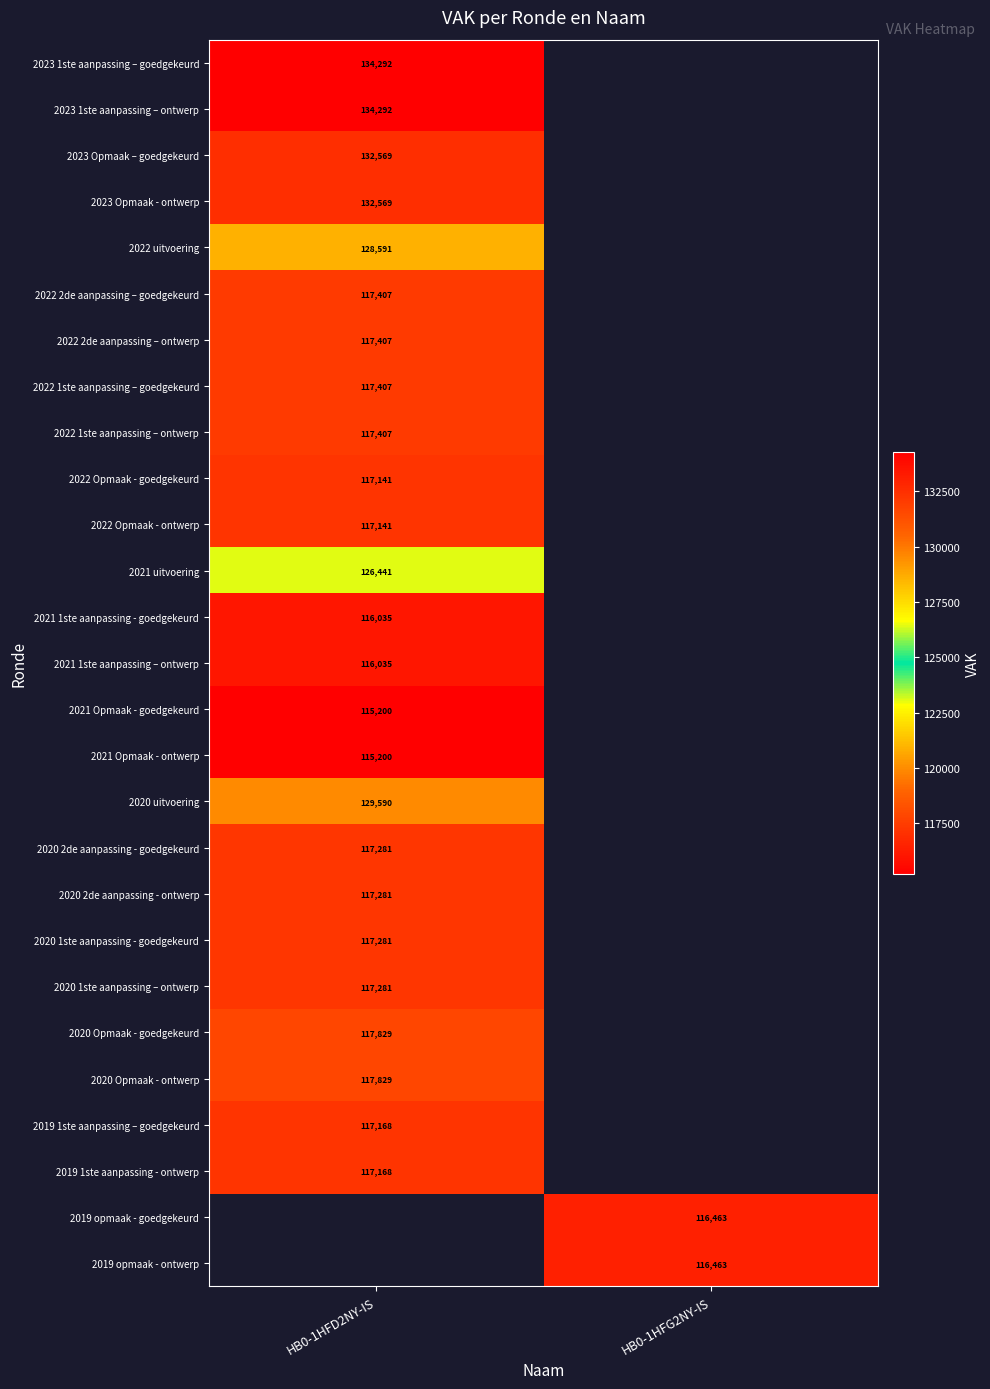

The value of 2021 Opmaak - ontwerp at HB0-1HFD2NY-IS is 62409. True or false?

False